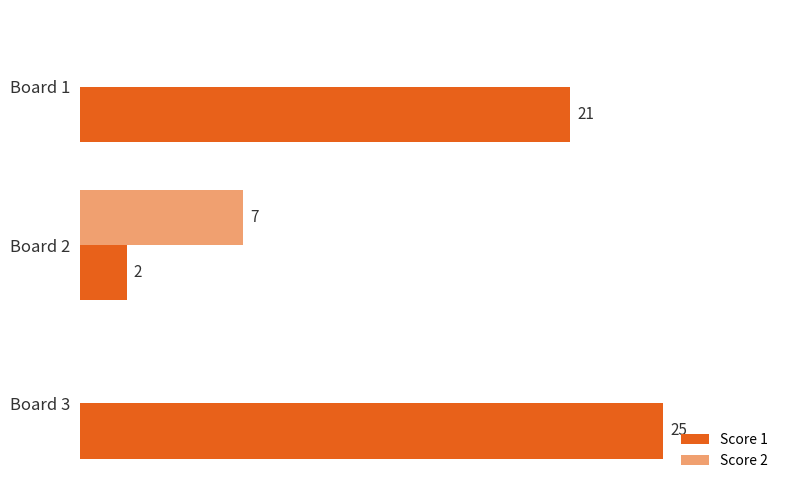

At which category is the sum across all series the highest?

Board 3